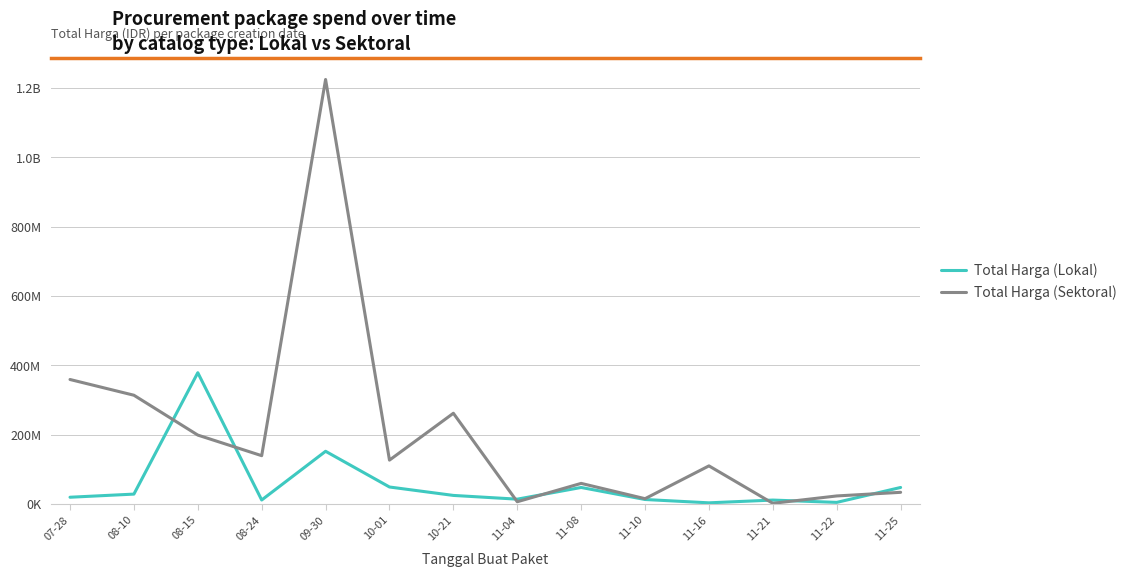

Is this an area chart (filled region under the line)?

No